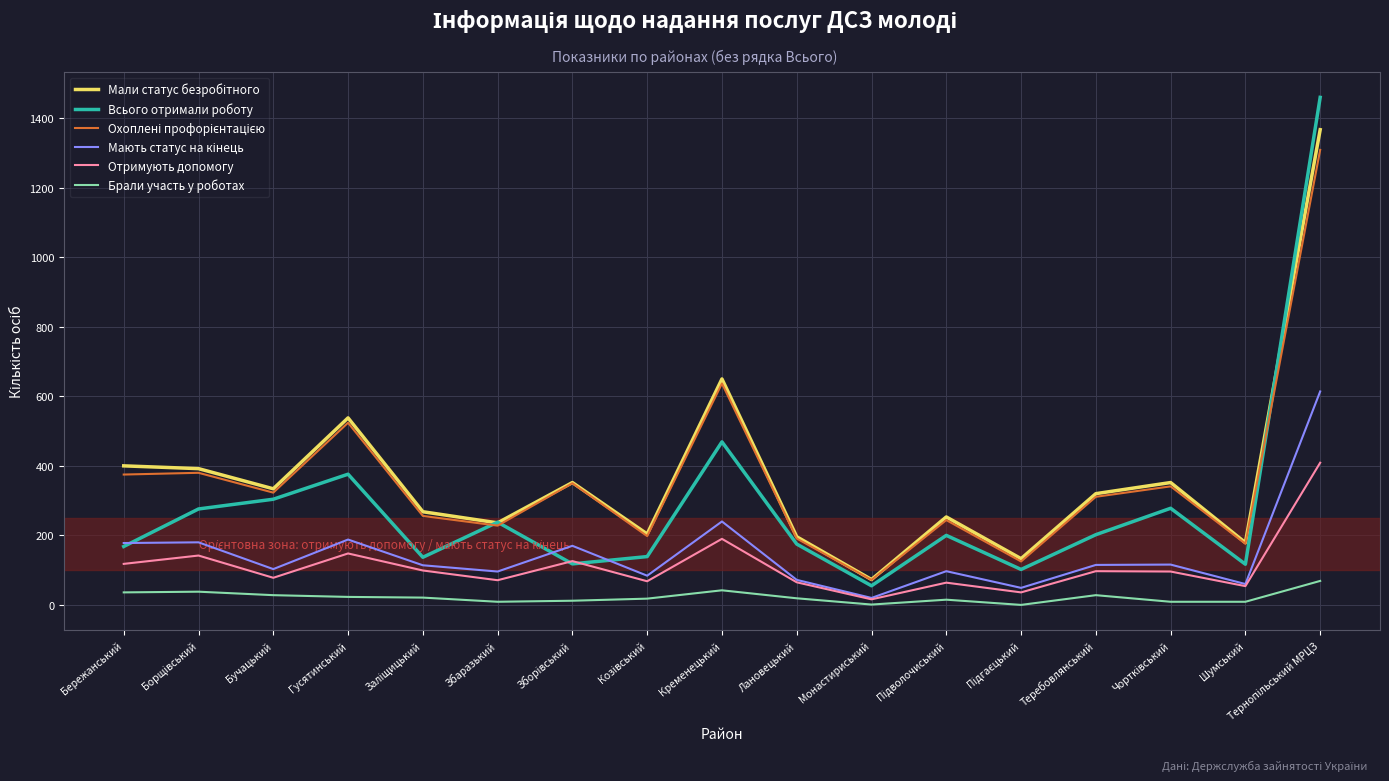

The Всього отримали роботу series shows 200 at Шумський. True or false?

False